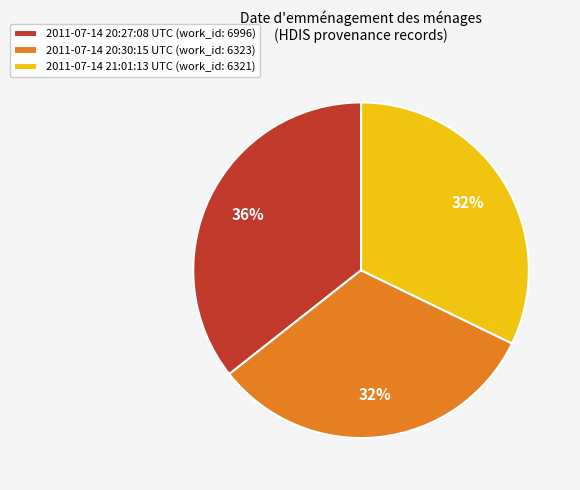

The 2011-07-14 20:27:08 UTC slice represents 36% of the pie. True or false?

True